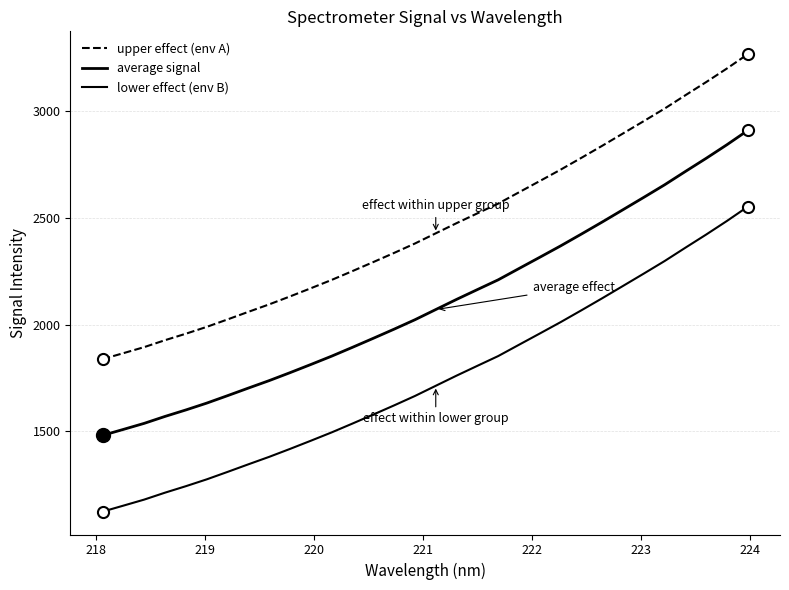

Does the chart display data point markers on the line(s)?

No